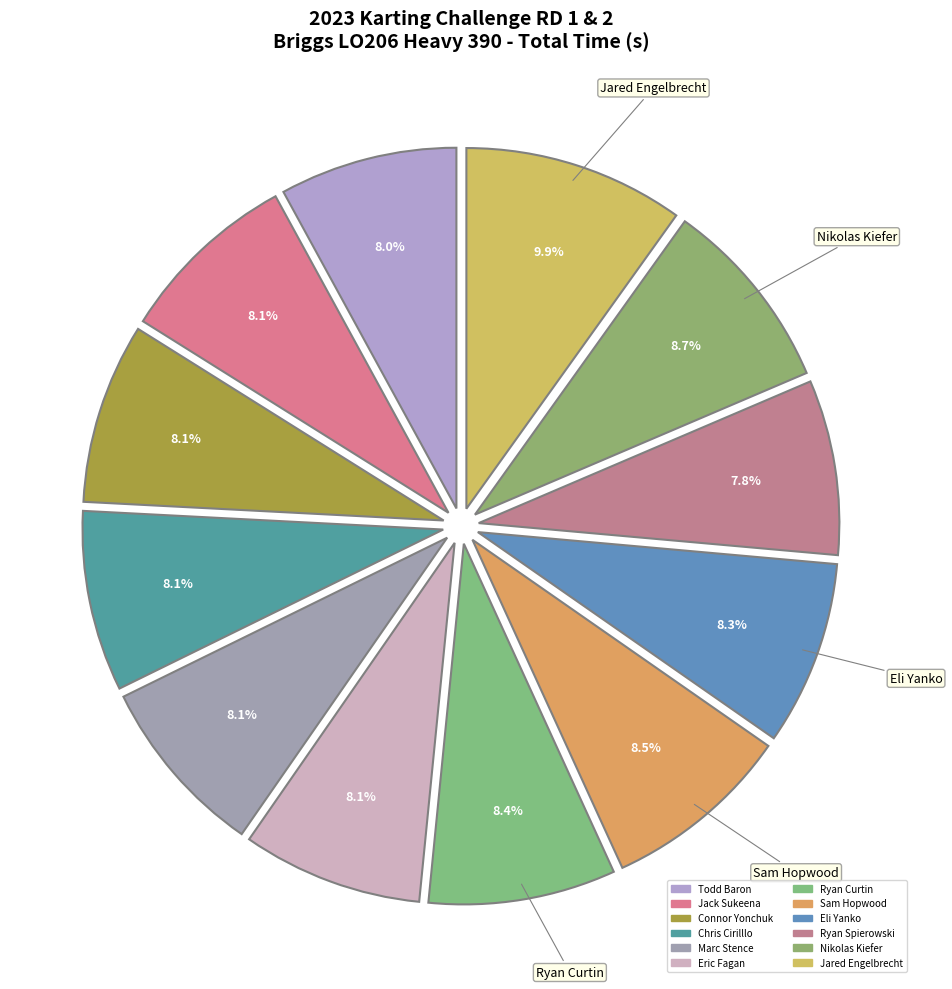

To the nearest percent, what is the average slice percentage?

8%